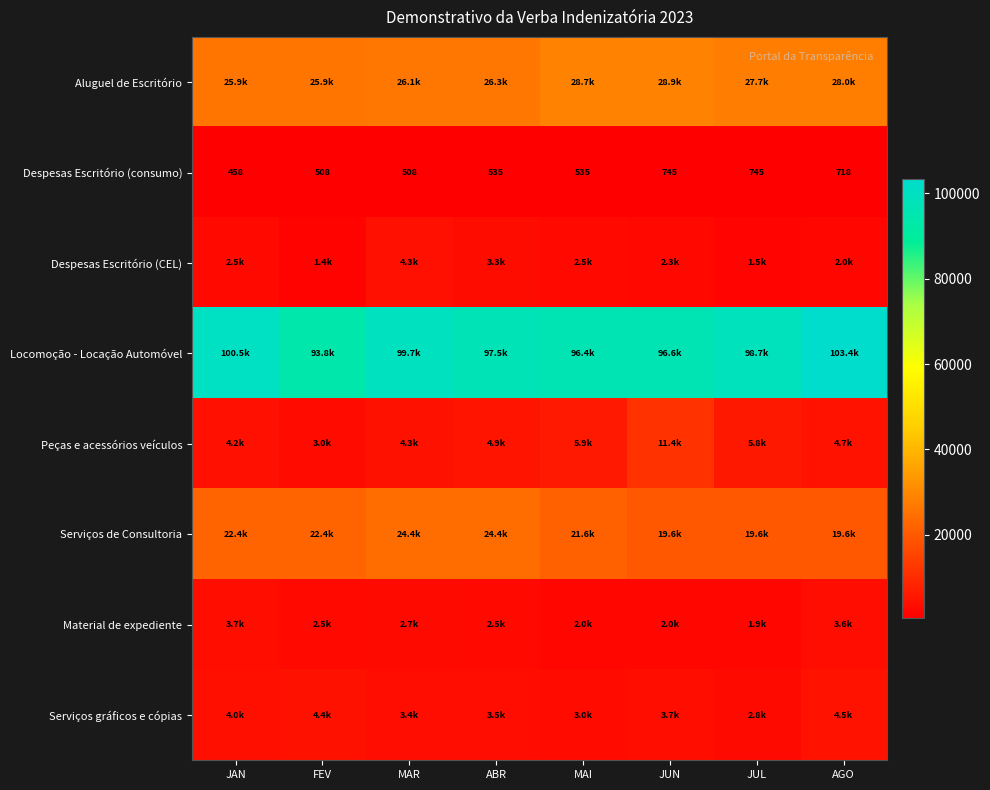

How many series are shown in this chart?

8